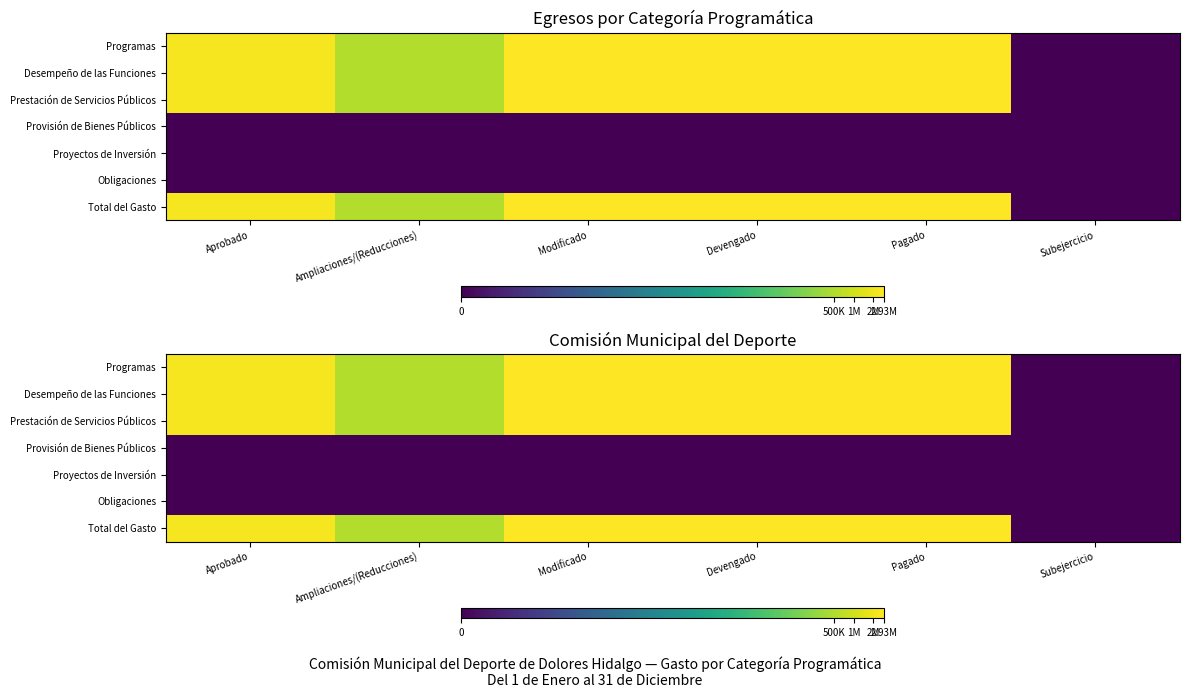

How many series are shown in this chart?

7